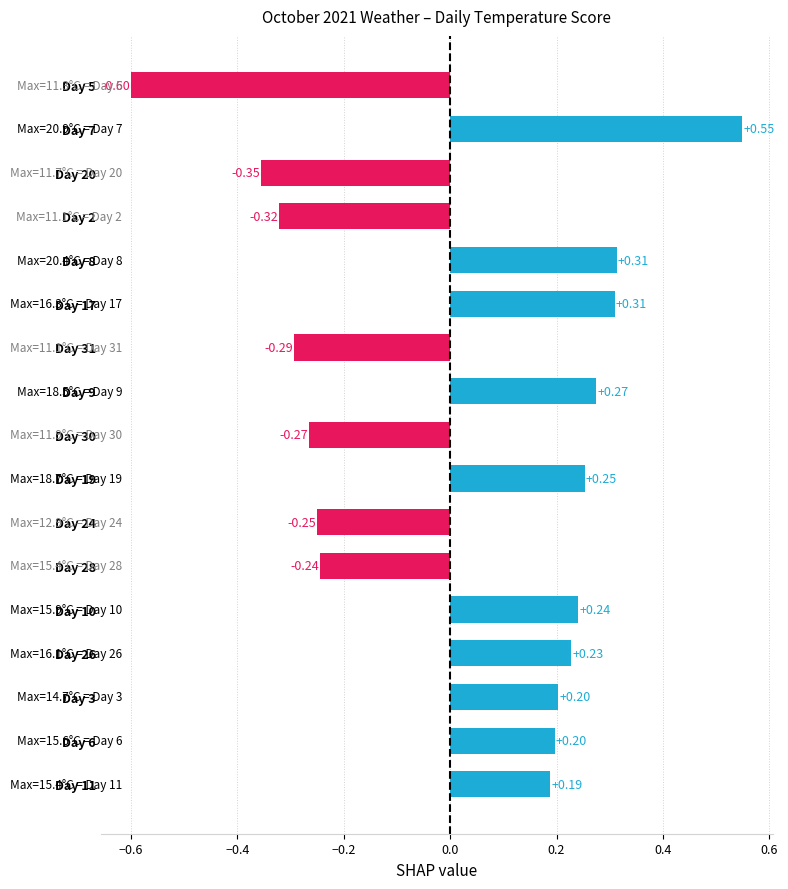

What is the change in value from Day 2 to Day 7?

+0.9